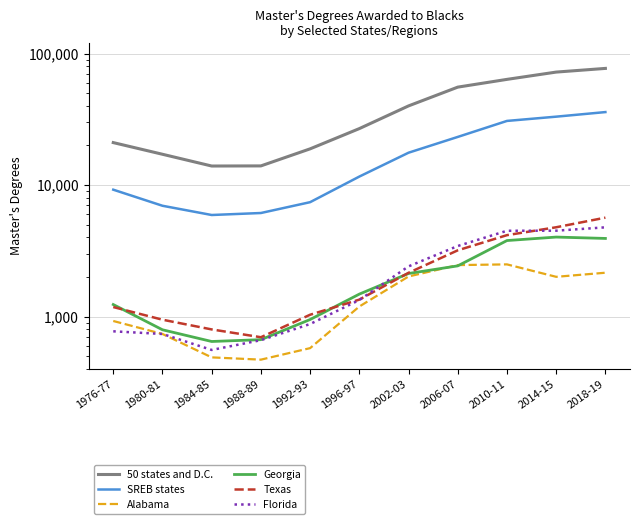

At which category is the sum across all series the highest?

2018-19